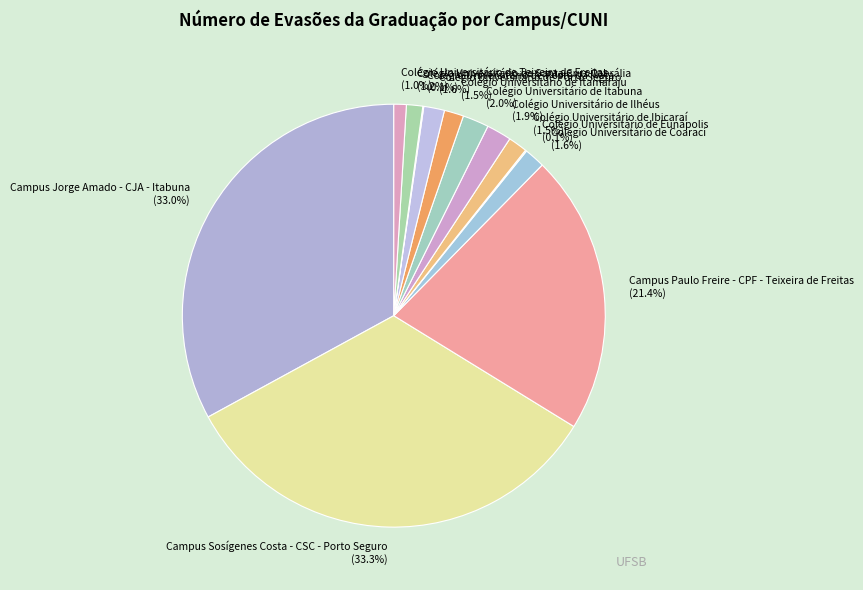

Is there a majority slice in this chart?

No